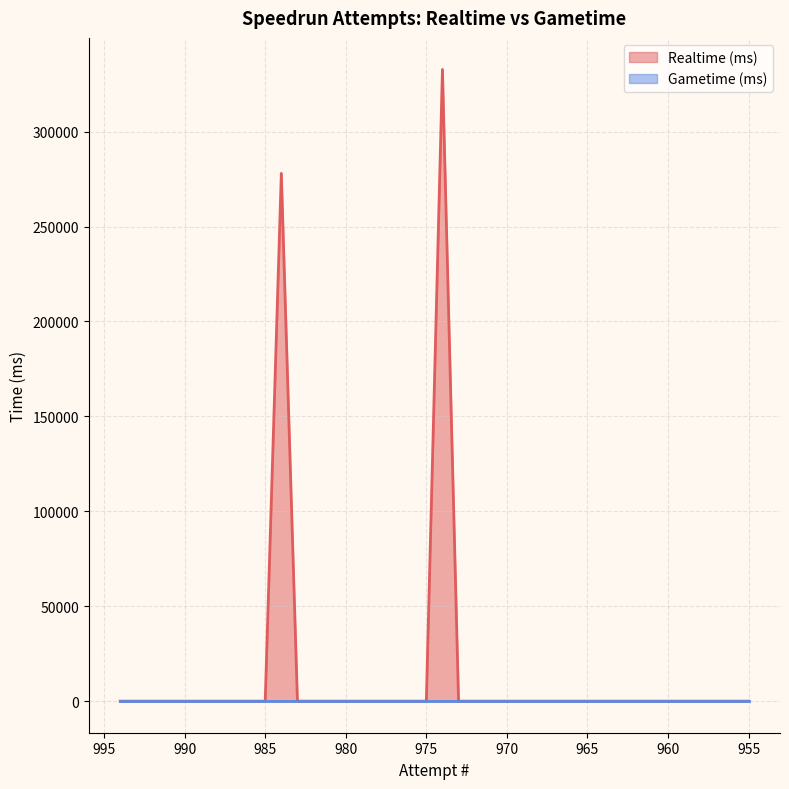

Reading right to left, list all the values displayed in this chart.

955=0	956=0	957=0	958=0	959=0	960=0	961=0	962=0	963=0	964=0	965=0	966=0	967=0	968=0	969=0	970=0	971=0	972=0	973=0	974=332746	975=0	976=0	977=0	978=0	979=0	980=0	981=0	982=0	983=0	984=278022	985=0	986=0	987=0	988=0	989=0	990=0	991=0	992=0	993=0	994=0